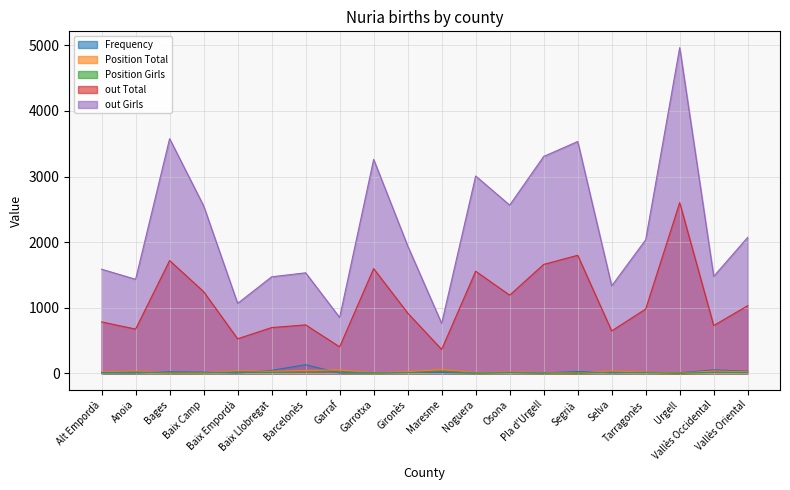

Rank the series by their maximum value, from lowest to highest.

Position Girls, Position Total, Frequency, out Total, out Girls